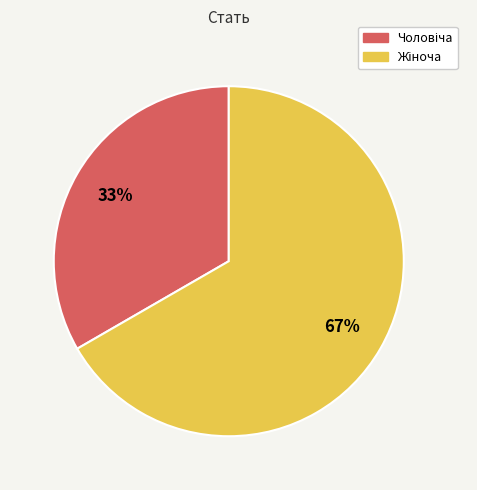

To the nearest percent, what is the average slice percentage?

50%